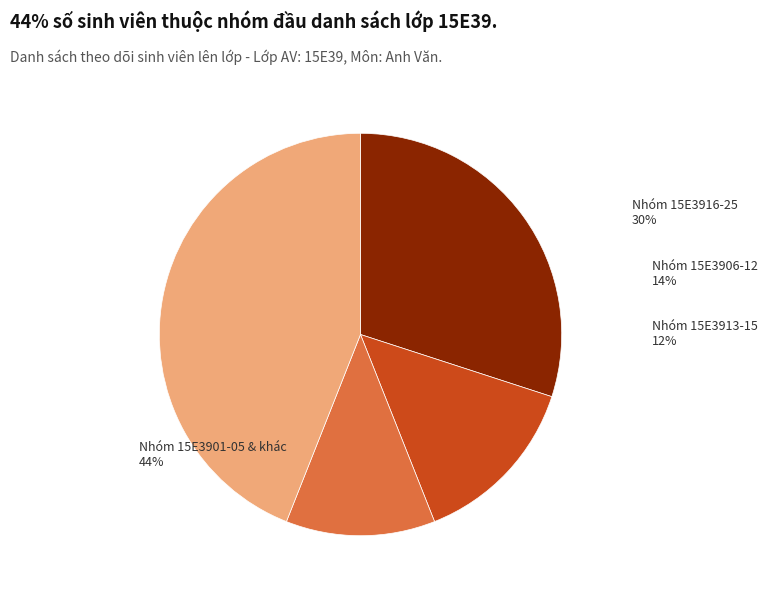

What is the largest slice in the pie chart?

Nhóm 15E3901-05 & khác